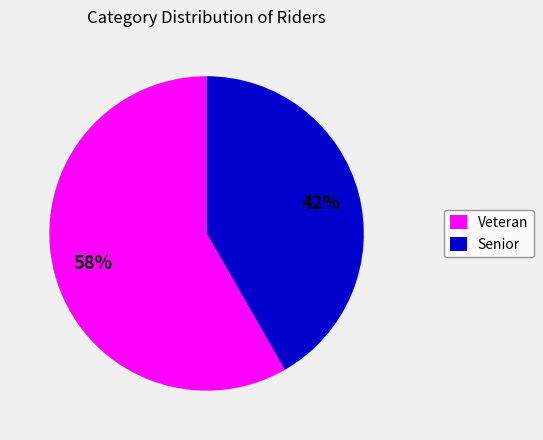

How many slices are in this pie chart?

2